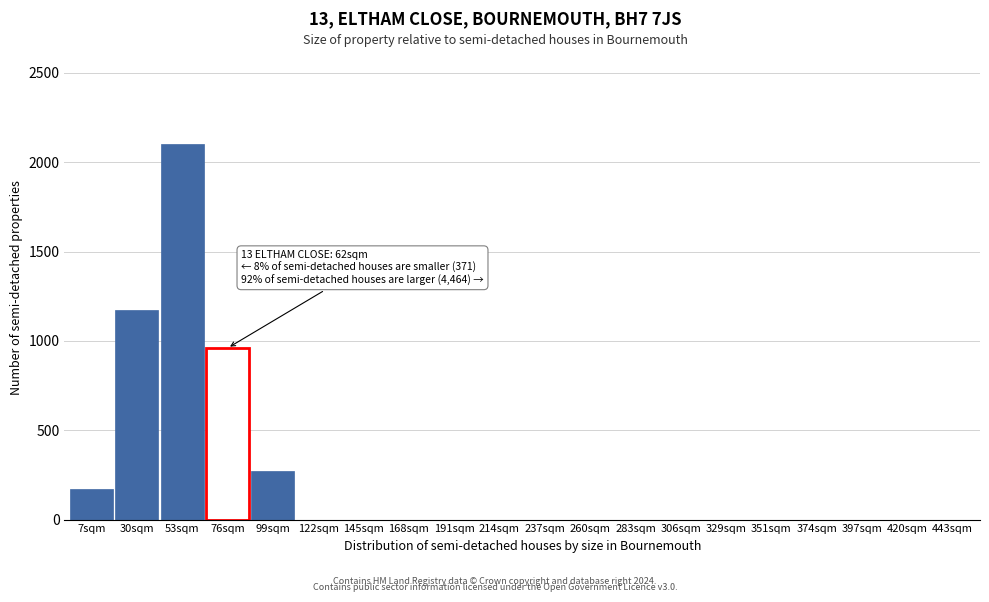

Reading left to right, what are all the values shown in this chart?

7sqm=170	30sqm=1175	53sqm=2100	76sqm=960	99sqm=270	122sqm=0	145sqm=0	168sqm=0	191sqm=0	214sqm=0	237sqm=0	260sqm=0	283sqm=0	306sqm=0	329sqm=0	351sqm=0	374sqm=0	397sqm=0	420sqm=0	443sqm=0